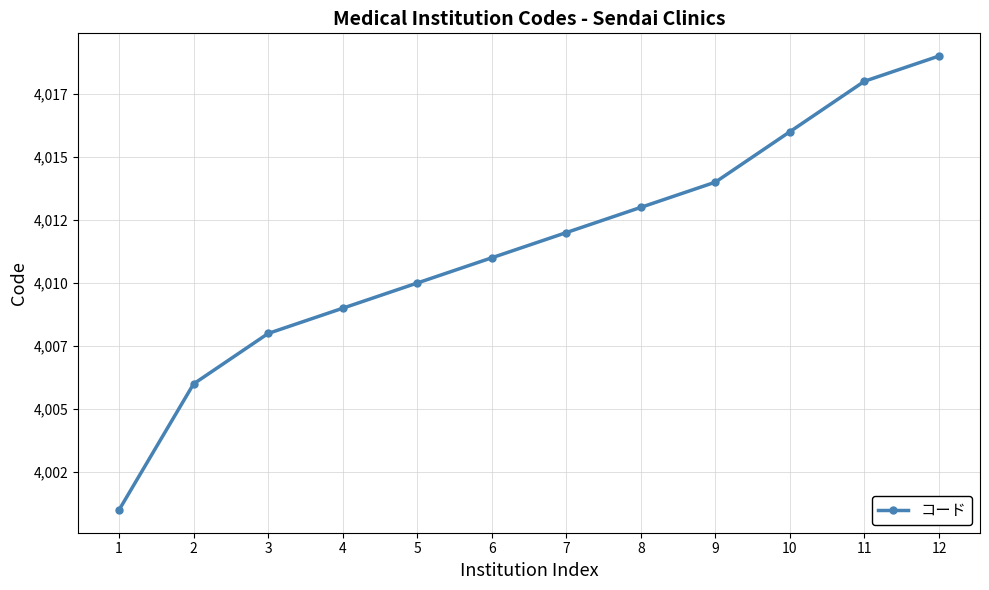

What is the change in value from 11 to 12?

+1